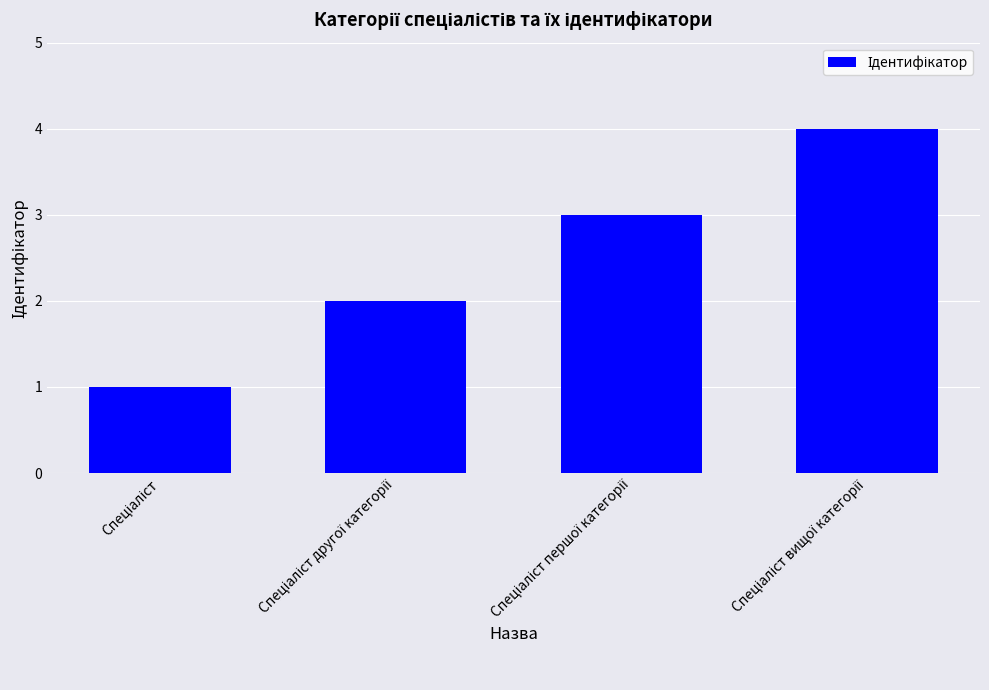

What is the difference between the maximum and minimum values?

3